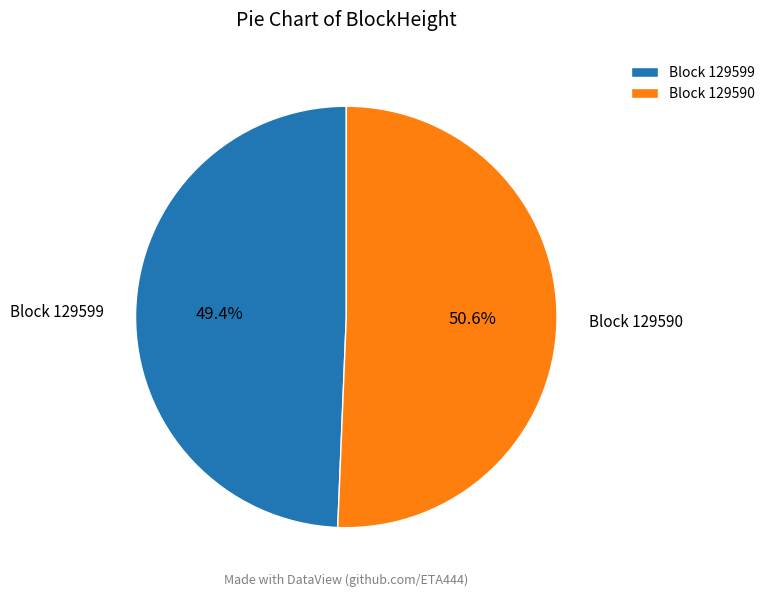

Which has a higher value, Block 129599 or Block 129590?

Block 129590